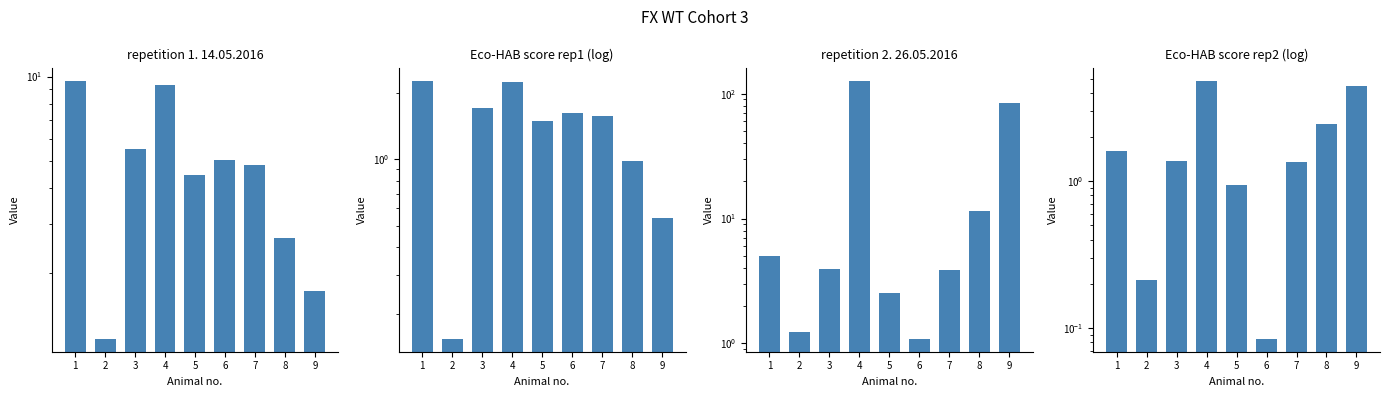

Where is repetition 1. 14.05.2016 nearest to the value 5?

6